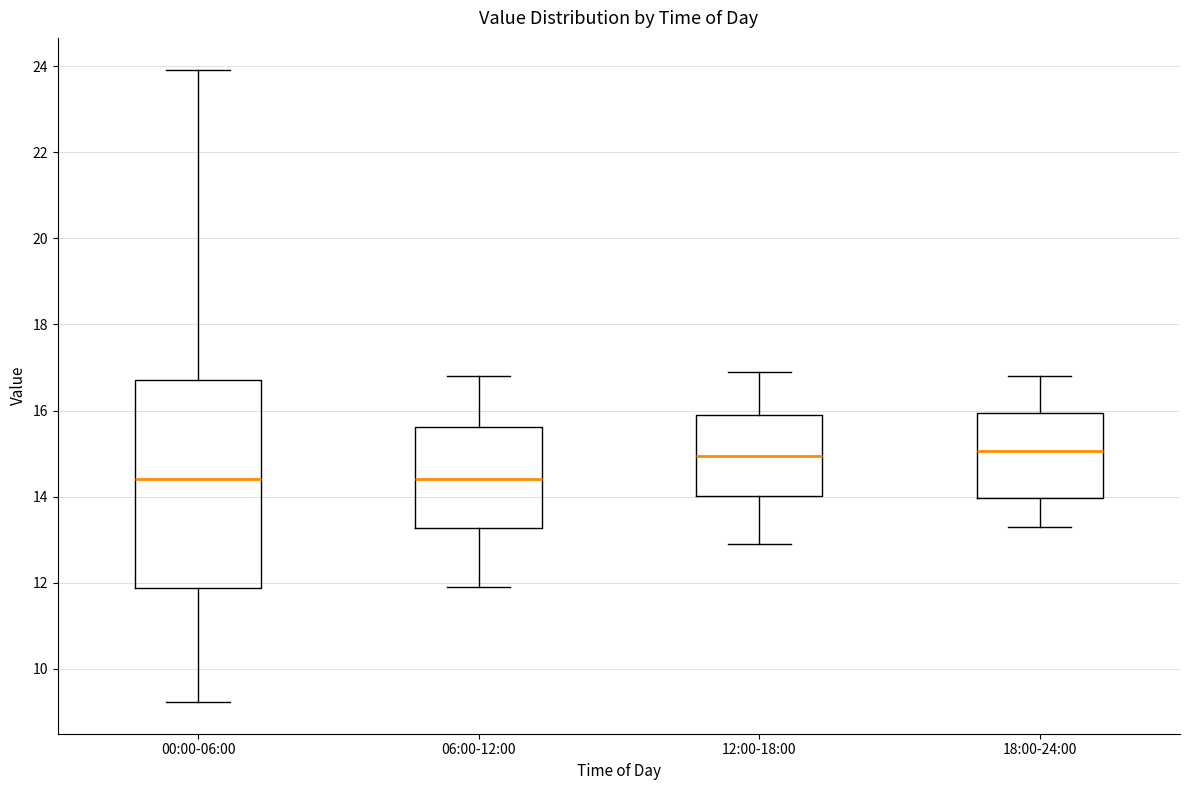

Reading left to right, read every box against the y-axis: the position of its median line, the range the box covers, and the ends of its whiskers. The values are not printed on the chart, so give them approximately, as read against the axis.

00:00-06:00: median 14.4, box 11.8 to 16.8, whiskers 9.2 to 24.0
06:00-12:00: median 14.4, box 13.2 to 15.6, whiskers 12.0 to 16.8
12:00-18:00: median 15.0, box 14.0 to 16.0, whiskers 13.0 to 17.0
18:00-24:00: median 15.0, box 14.0 to 16.0, whiskers 13.4 to 16.8